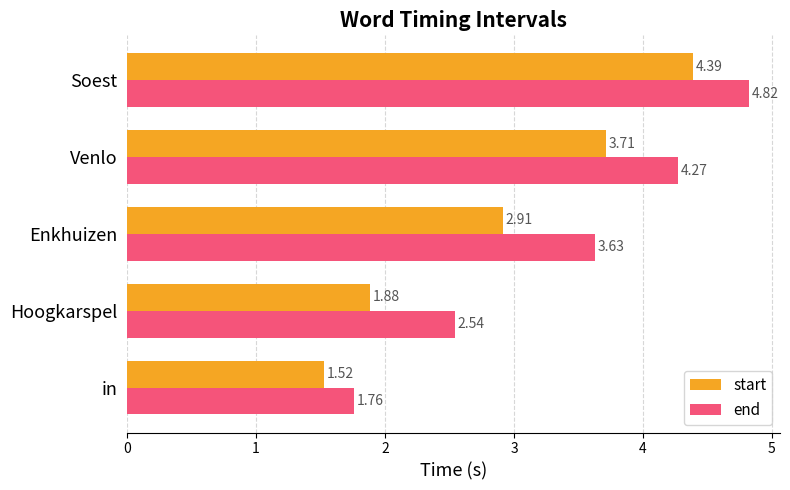

At Enkhuizen, list the series in order from smallest to largest.

start, end